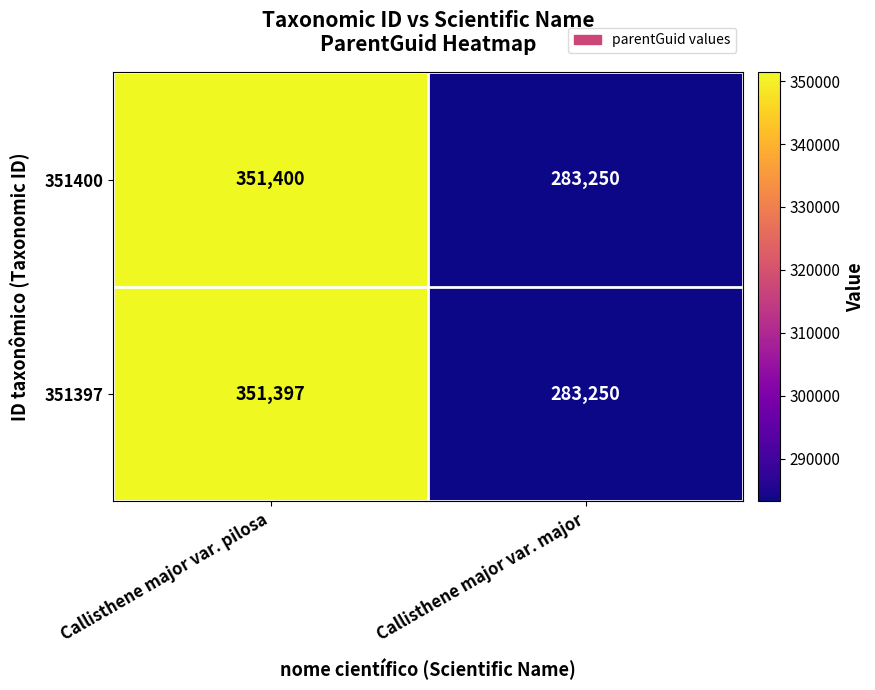

What is the average value of the 351400 series?

317325